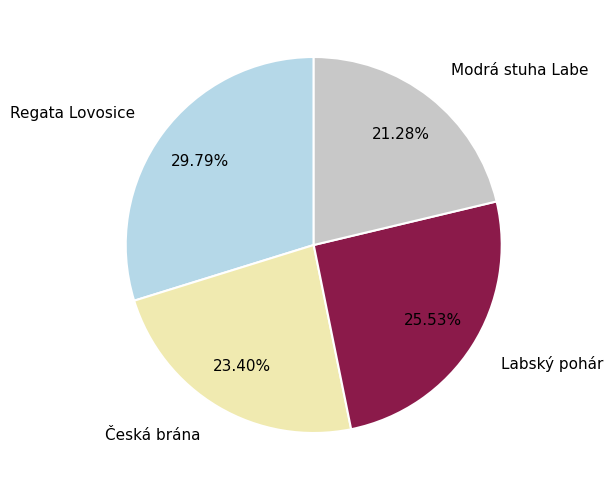

Approximately how many times larger is the value at Česká brána compared to Labský pohár?

0.9